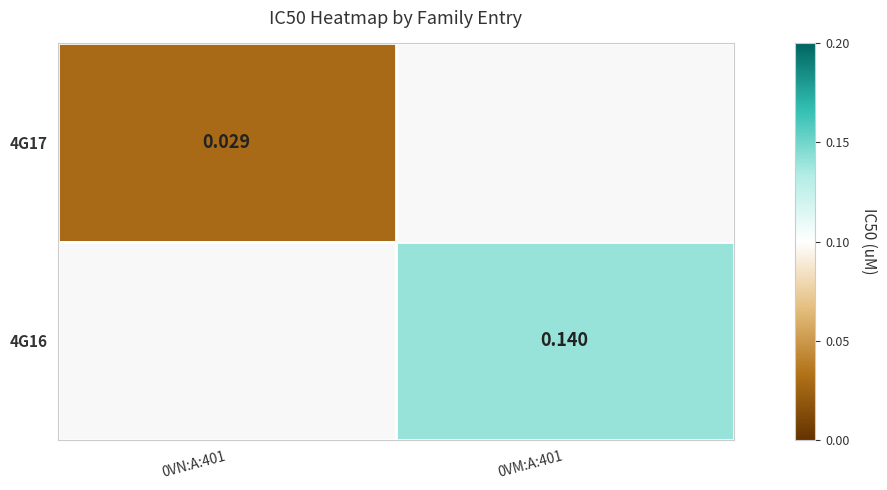

How many data points in 4G16 are above 0?

1